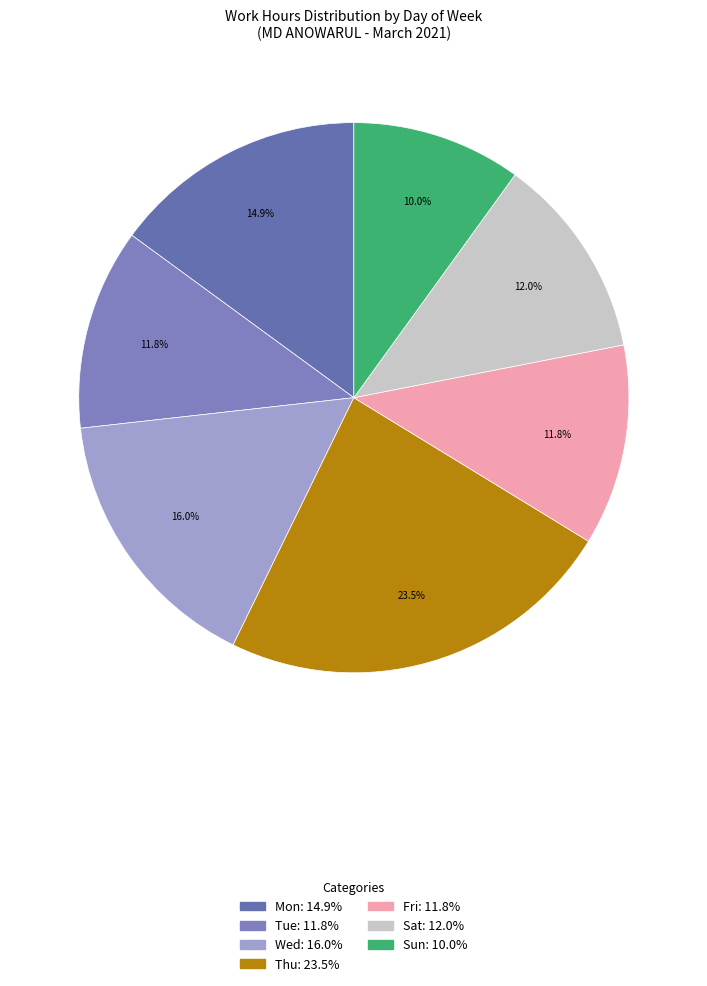

Which category has the biggest portion of the pie?

Thu